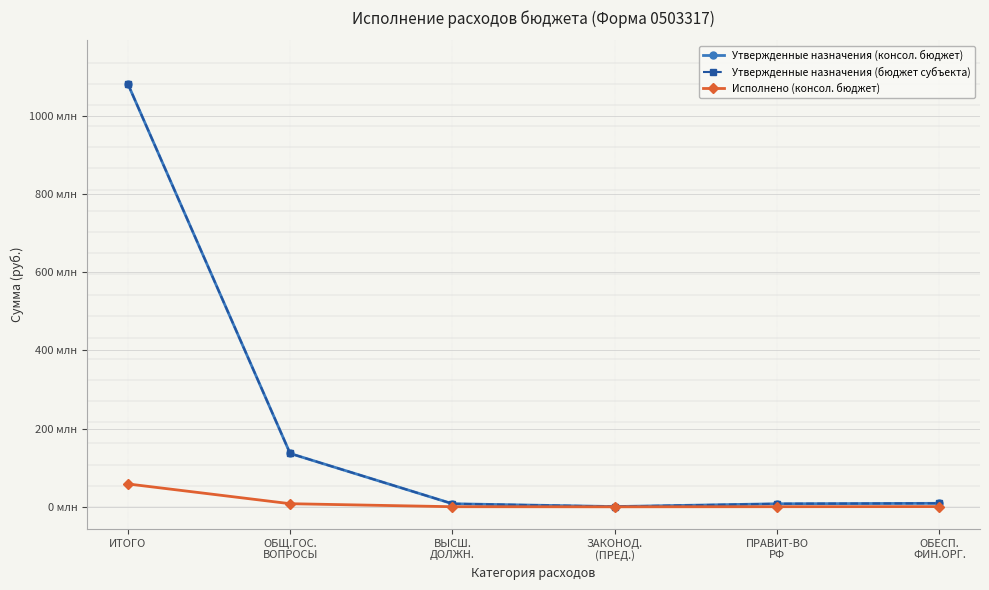

Does the chart have visible grid lines?

Yes